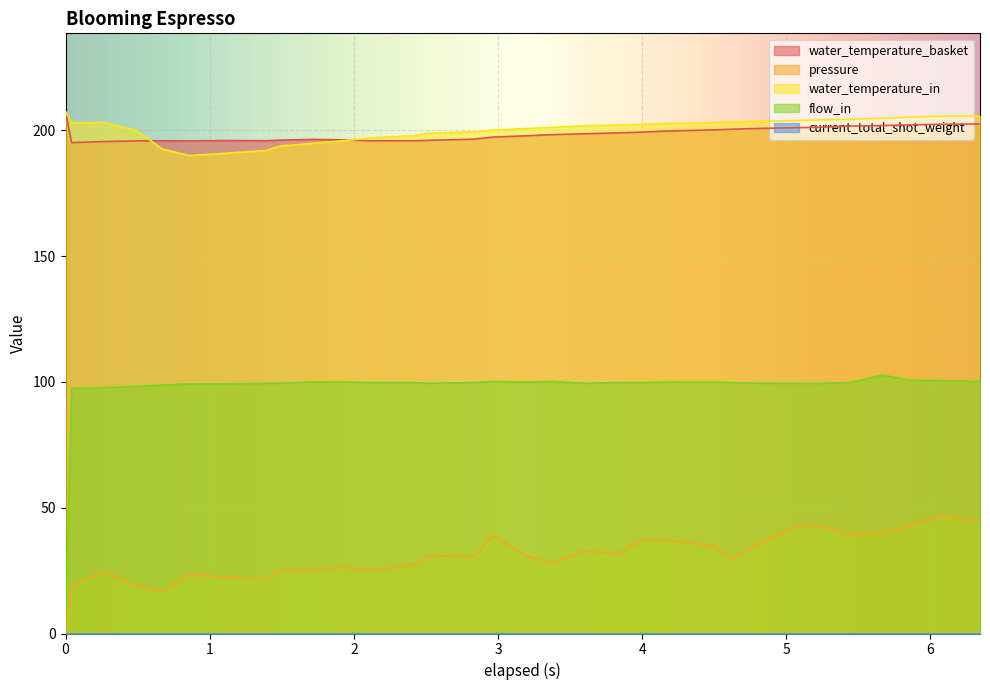

The value of flow_in at 4.812 is 174.0. True or false?

False